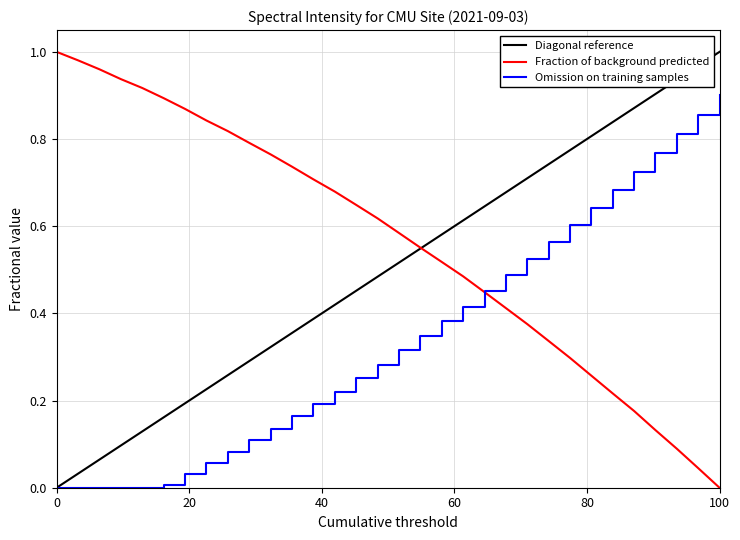

At which label does Omission on training samples reach its peak?

100